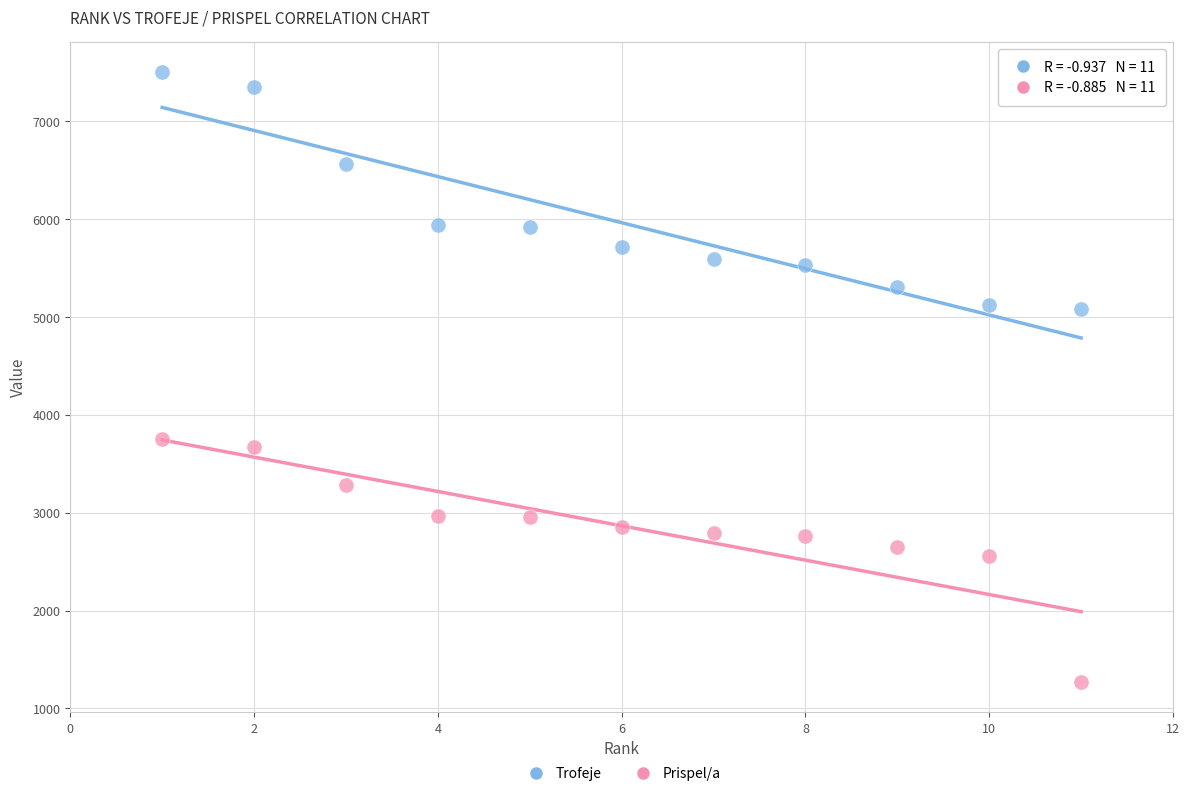

In the Trofeje series, what Y value is closest to 6290?

6560